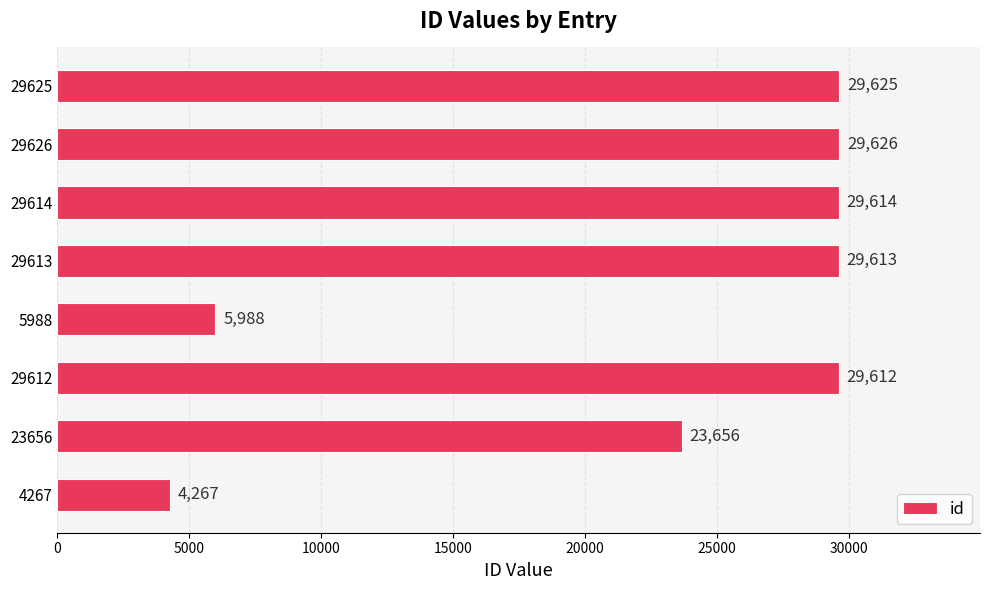

The chart shows a value of 18498 at 29625. True or false?

False